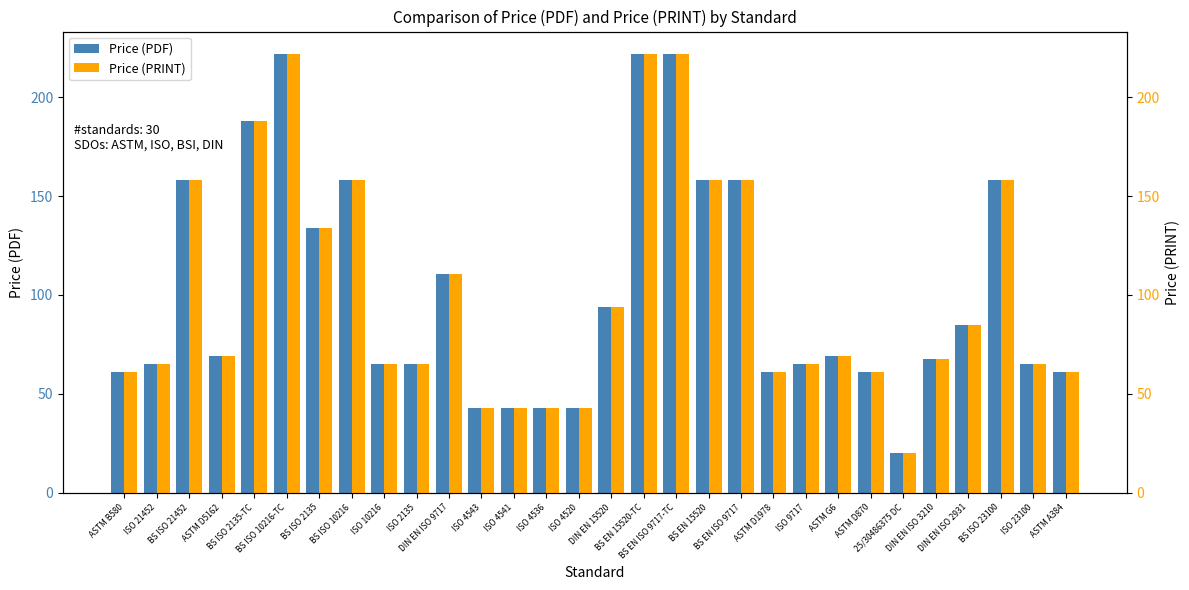

Is it true that Price (PRINT) equals 43.0 at ISO 4520?

True